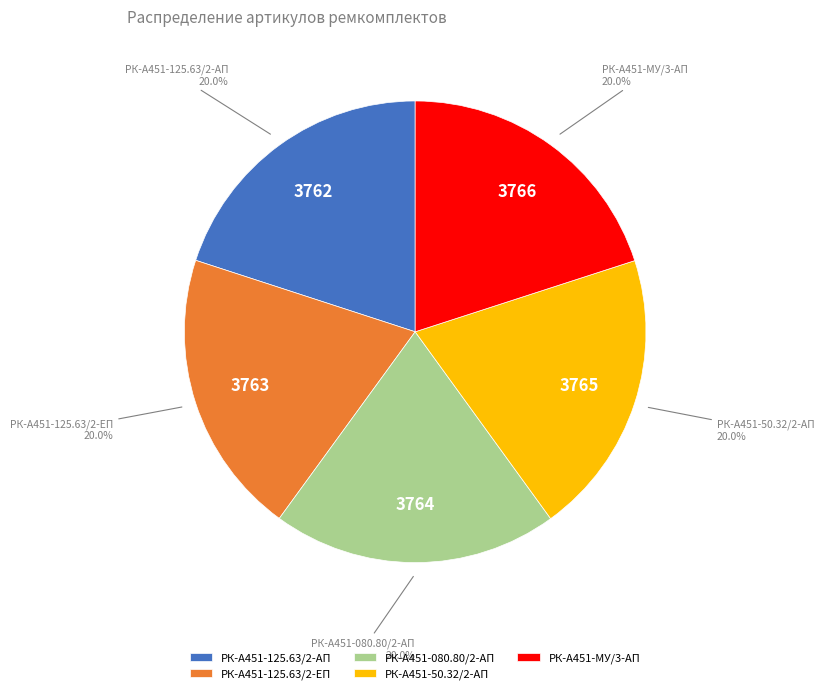

Is it true that РК-А451-50.32/2-АП is 20% of the pie?

True